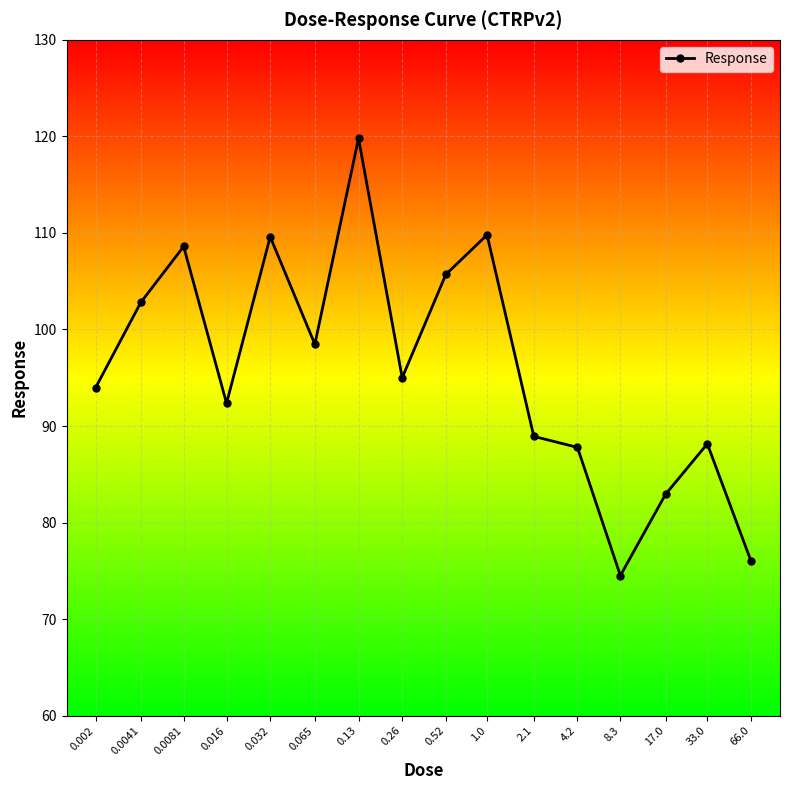

What is the change in value from 0.016 to 0.13?

+27.4